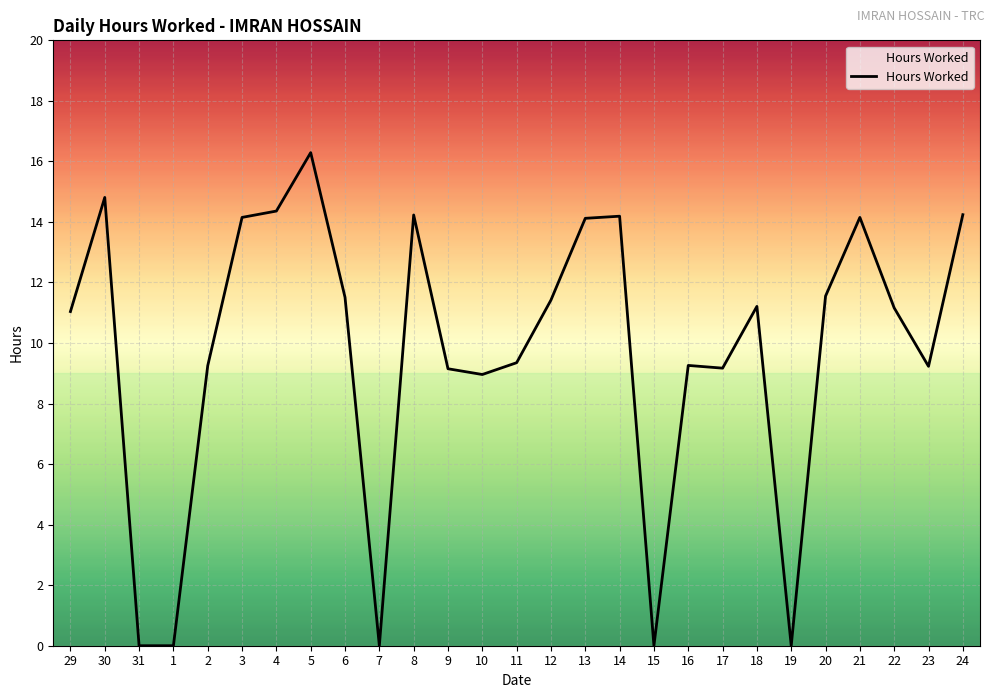

Approximately how many times larger is the value at 13 compared to 22?

1.3